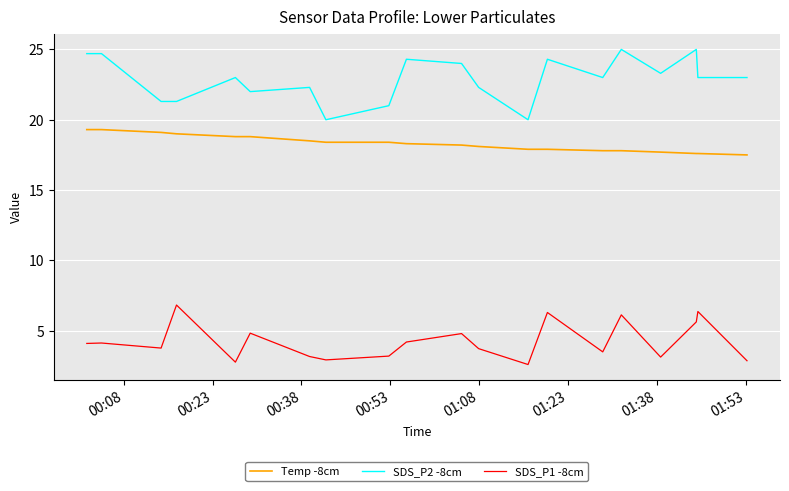

Rank the series by their maximum value, from highest to lowest.

SDS_P2 -8cm, Temp -8cm, SDS_P1 -8cm